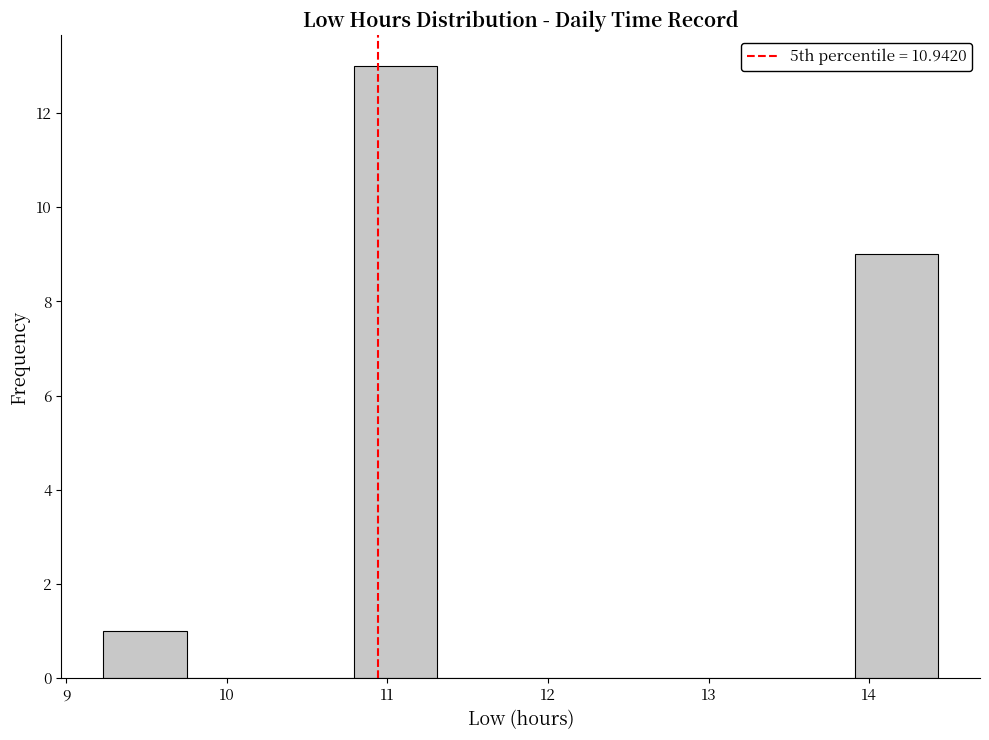

Reading left to right, transcribe this chart: for each bar, give the range it covers on the x-axis and its height. Neither the bar edges nor the heights are printed on the chart, so give them approximately, as read against the axes.

9.23 to 9.75: 1
9.75 to 10.27: 0
10.27 to 10.79: 0
10.79 to 11.31: 13
11.31 to 11.83: 0
11.83 to 12.35: 0
12.35 to 12.87: 0
12.87 to 13.39: 0
13.39 to 13.91: 0
13.91 to 14.43: 9